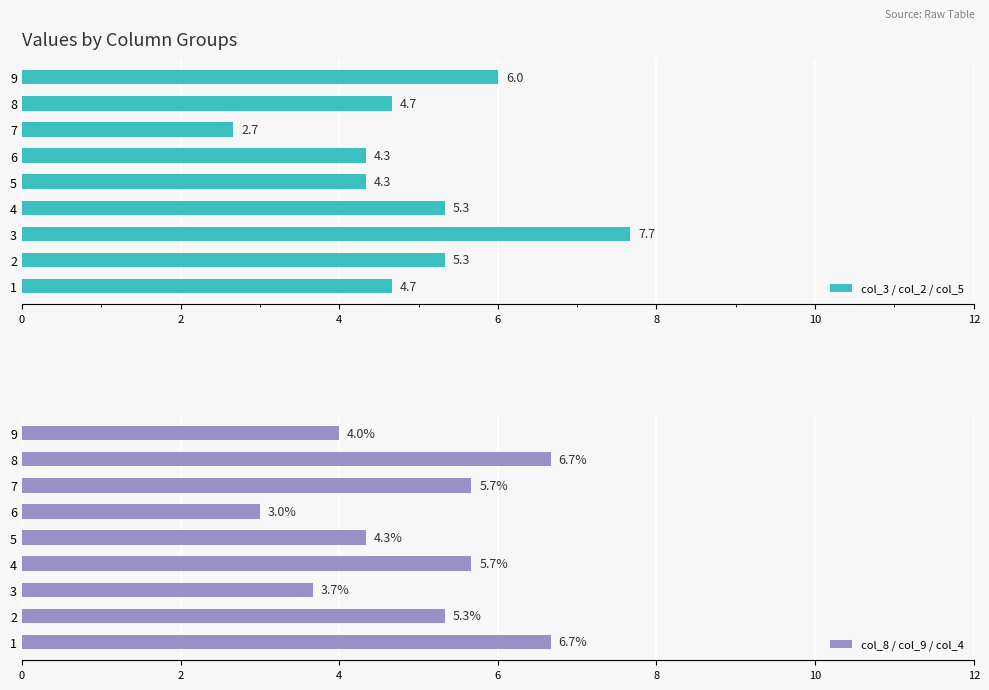

How many values in the col_3 / col_2 / col_5 series exceed 4?

8